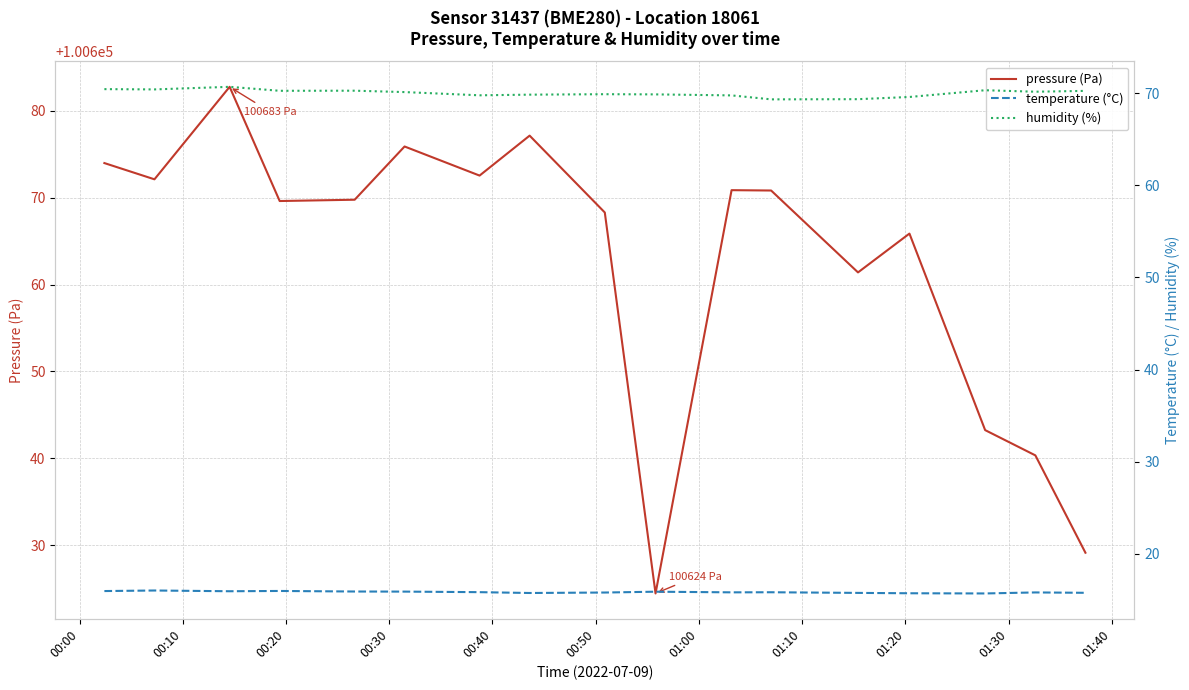

Does the chart have visible grid lines?

Yes